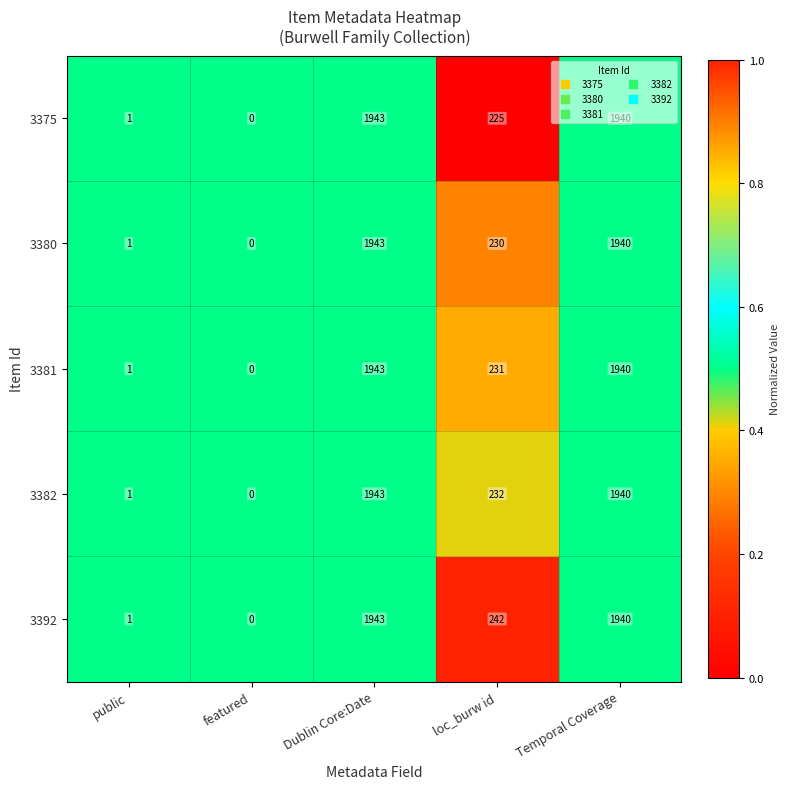

What is the total value across all series at public?

5